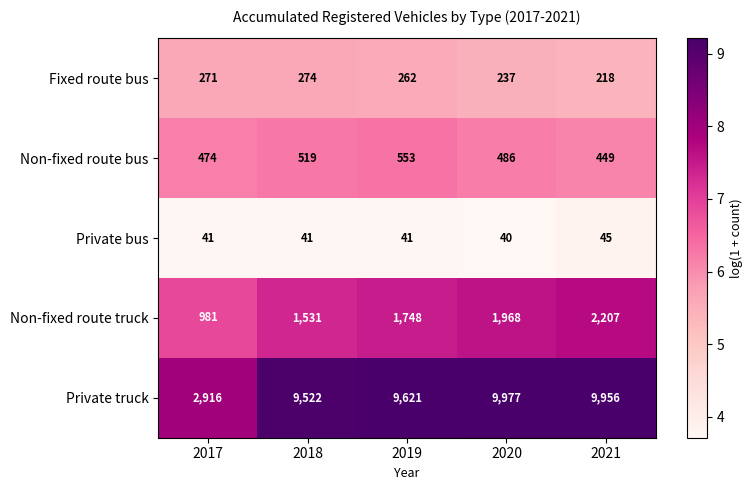

What is the sum of all Non-fixed route bus values?

2481